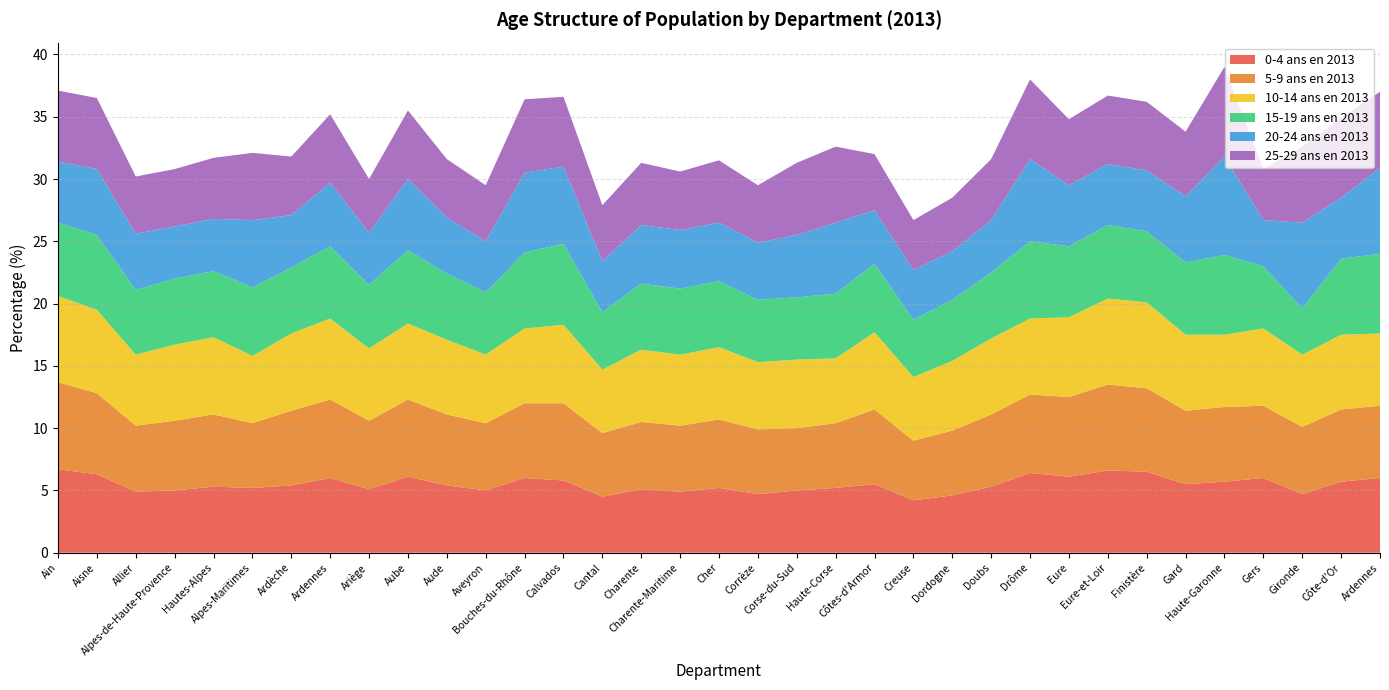

Reading right to left, extract all data points from this chart.

0-4 ans en 2013: Ardennes=6.0	Côte-d'Or=5.7	Gironde=4.7	Gers=6.0	Haute-Garonne=5.7	Gard=5.5	Finistère=6.5	Eure-et-Loir=6.6	Eure=6.1	Drôme=6.4	Doubs=5.3	Dordogne=4.6	Creuse=4.2	Côtes-d'Armor=5.5	Haute-Corse=5.2	Corse-du-Sud=5.0	Corrèze=4.7	Cher=5.2	Charente-Maritime=4.9	Charente=5.1	Cantal=4.5	Calvados=5.8	Bouches-du-Rhône=6.0	Aveyron=5.0	Aude=5.4	Aube=6.1	Ariège=5.1	Ardennes=6.0	Ardèche=5.4	Alpes-Maritimes=5.2	Hautes-Alpes=5.3	Alpes-de-Haute-Provence=5.0	Allier=4.9	Aisne=6.3	Ain=6.7
5-9 ans en 2013: Ardennes=5.8	Côte-d'Or=5.8	Gironde=5.4	Gers=5.8	Haute-Garonne=6.0	Gard=5.9	Finistère=6.7	Eure-et-Loir=6.9	Eure=6.4	Drôme=6.3	Doubs=5.8	Dordogne=5.2	Creuse=4.8	Côtes-d'Armor=6.0	Haute-Corse=5.2	Corse-du-Sud=5.0	Corrèze=5.2	Cher=5.5	Charente-Maritime=5.3	Charente=5.4	Cantal=5.1	Calvados=6.2	Bouches-du-Rhône=6.0	Aveyron=5.4	Aude=5.7	Aube=6.2	Ariège=5.5	Ardennes=6.3	Ardèche=6.0	Alpes-Maritimes=5.2	Hautes-Alpes=5.8	Alpes-de-Haute-Provence=5.6	Allier=5.3	Aisne=6.5	Ain=7.0
10-14 ans en 2013: Ardennes=5.8	Côte-d'Or=6.0	Gironde=5.8	Gers=6.2	Haute-Garonne=5.8	Gard=6.1	Finistère=6.9	Eure-et-Loir=6.9	Eure=6.4	Drôme=6.1	Doubs=6.1	Dordogne=5.6	Creuse=5.1	Côtes-d'Armor=6.2	Haute-Corse=5.2	Corse-du-Sud=5.5	Corrèze=5.4	Cher=5.8	Charente-Maritime=5.7	Charente=5.8	Cantal=5.1	Calvados=6.3	Bouches-du-Rhône=6.0	Aveyron=5.5	Aude=6.0	Aube=6.1	Ariège=5.8	Ardennes=6.5	Ardèche=6.2	Alpes-Maritimes=5.4	Hautes-Alpes=6.2	Alpes-de-Haute-Provence=6.1	Allier=5.7	Aisne=6.7	Ain=6.9
15-19 ans en 2013: Ardennes=6.4	Côte-d'Or=6.1	Gironde=3.7	Gers=5.0	Haute-Garonne=6.4	Gard=5.8	Finistère=5.7	Eure-et-Loir=5.9	Eure=5.7	Drôme=6.2	Doubs=5.3	Dordogne=4.9	Creuse=4.6	Côtes-d'Armor=5.5	Haute-Corse=5.2	Corse-du-Sud=5.0	Corrèze=5.0	Cher=5.3	Charente-Maritime=5.3	Charente=5.3	Cantal=4.6	Calvados=6.5	Bouches-du-Rhône=6.1	Aveyron=5.0	Aude=5.3	Aube=5.9	Ariège=5.1	Ardennes=5.8	Ardèche=5.3	Alpes-Maritimes=5.5	Hautes-Alpes=5.3	Alpes-de-Haute-Provence=5.3	Allier=5.2	Aisne=6.0	Ain=5.9
20-24 ans en 2013: Ardennes=6.9	Côte-d'Or=4.9	Gironde=6.9	Gers=3.7	Haute-Garonne=7.9	Gard=5.3	Finistère=4.9	Eure-et-Loir=4.9	Eure=4.9	Drôme=6.6	Doubs=4.2	Dordogne=3.9	Creuse=4.0	Côtes-d'Armor=4.3	Haute-Corse=5.7	Corse-du-Sud=5.0	Corrèze=4.6	Cher=4.7	Charente-Maritime=4.7	Charente=4.7	Cantal=4.1	Calvados=6.2	Bouches-du-Rhône=6.4	Aveyron=4.1	Aude=4.5	Aube=5.7	Ariège=4.2	Ardennes=5.1	Ardèche=4.2	Alpes-Maritimes=5.4	Hautes-Alpes=4.2	Alpes-de-Haute-Provence=4.2	Allier=4.5	Aisne=5.3	Ain=4.9
25-29 ans en 2013: Ardennes=6.1	Côte-d'Or=6.4	Gironde=6.1	Gers=4.1	Haute-Garonne=7.2	Gard=5.2	Finistère=5.5	Eure-et-Loir=5.5	Eure=5.3	Drôme=6.4	Doubs=4.9	Dordogne=4.3	Creuse=4.0	Côtes-d'Armor=4.5	Haute-Corse=6.1	Corse-du-Sud=5.8	Corrèze=4.6	Cher=5.0	Charente-Maritime=4.7	Charente=5.0	Cantal=4.5	Calvados=5.6	Bouches-du-Rhône=5.9	Aveyron=4.5	Aude=4.7	Aube=5.5	Ariège=4.3	Ardennes=5.5	Ardèche=4.7	Alpes-Maritimes=5.4	Hautes-Alpes=4.9	Alpes-de-Haute-Provence=4.6	Allier=4.6	Aisne=5.7	Ain=5.7